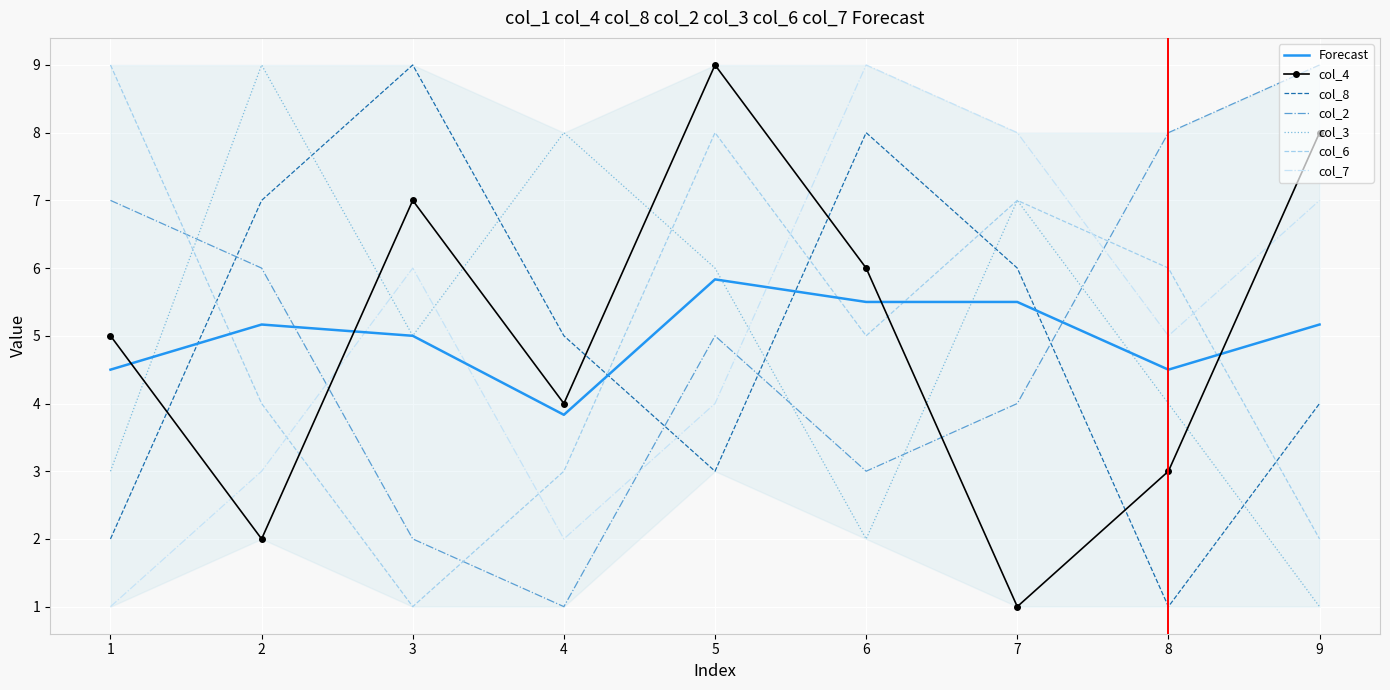

Where does the col_3 series first go above 5?

2